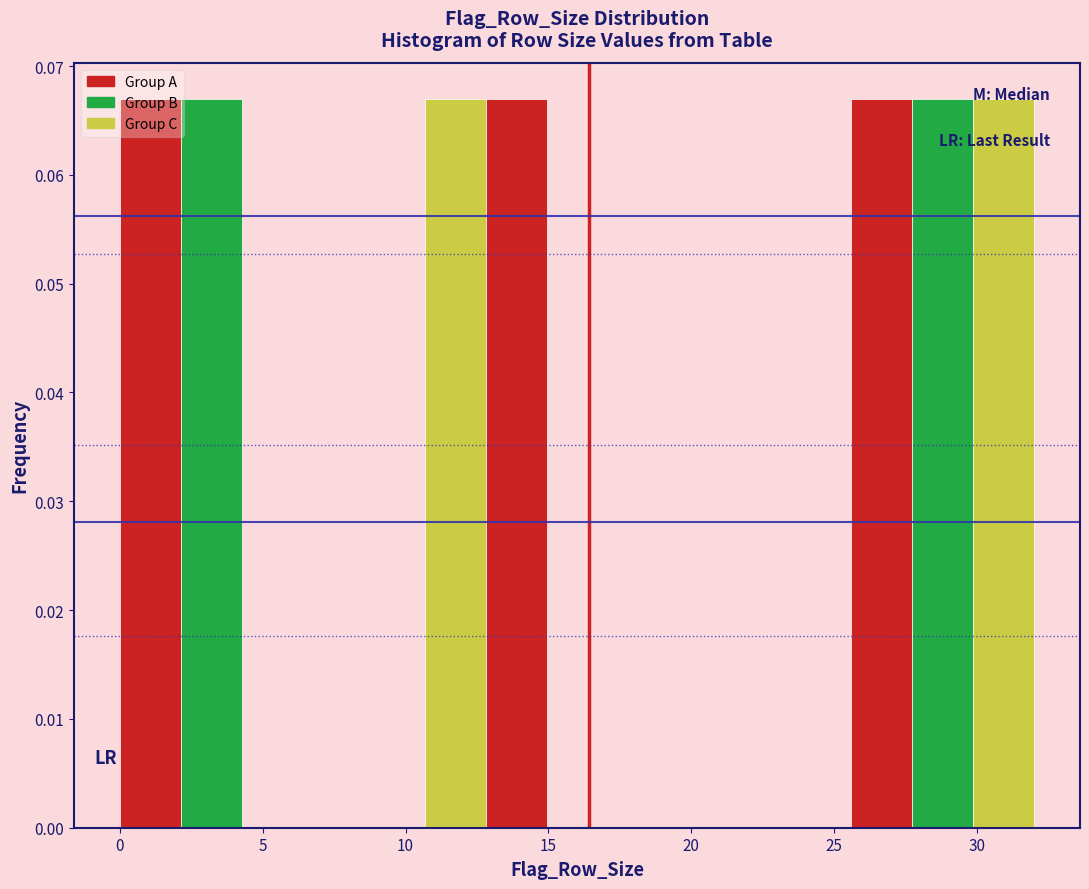

Reading left to right, transcribe this chart: for each bar, give the range it covers on the x-axis and its height. Neither the bar edges nor the heights are printed on the chart, so give them approximately, as read against the axes.

0.0 to 2.0: 0.067
2.0 to 4.5: 0.067
4.5 to 6.5: 0
6.5 to 8.5: 0
8.5 to 10.5: 0
10.5 to 13.0: 0.067
13.0 to 15.0: 0.067
15.0 to 17.0: 0
17.0 to 19.0: 0
19.0 to 21.5: 0
21.5 to 23.5: 0
23.5 to 25.5: 0
25.5 to 27.5: 0.067
27.5 to 30.0: 0.067
30.0 to 32.0: 0.067